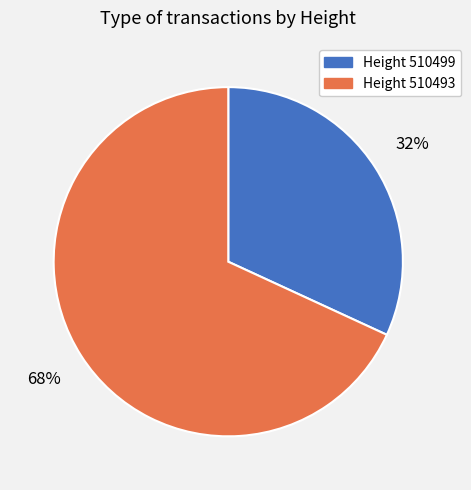

Is there any slice that represents more than half of the pie?

Yes